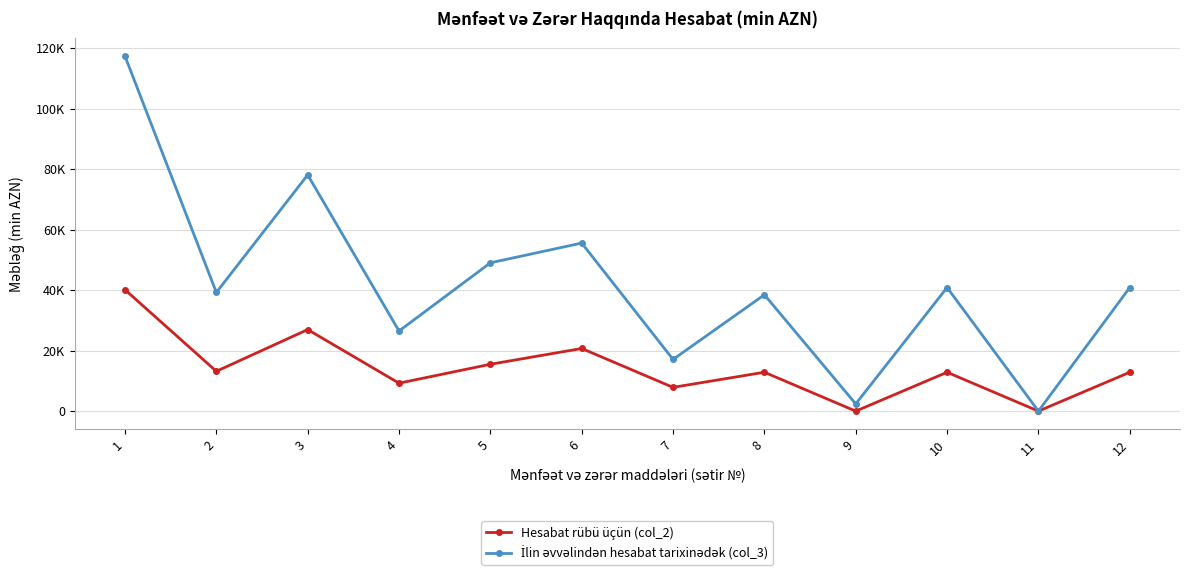

What is the difference between the maximum and minimum values in the İlin əvvəlindən hesabat tarixinədək (col_3) series?

117312.7